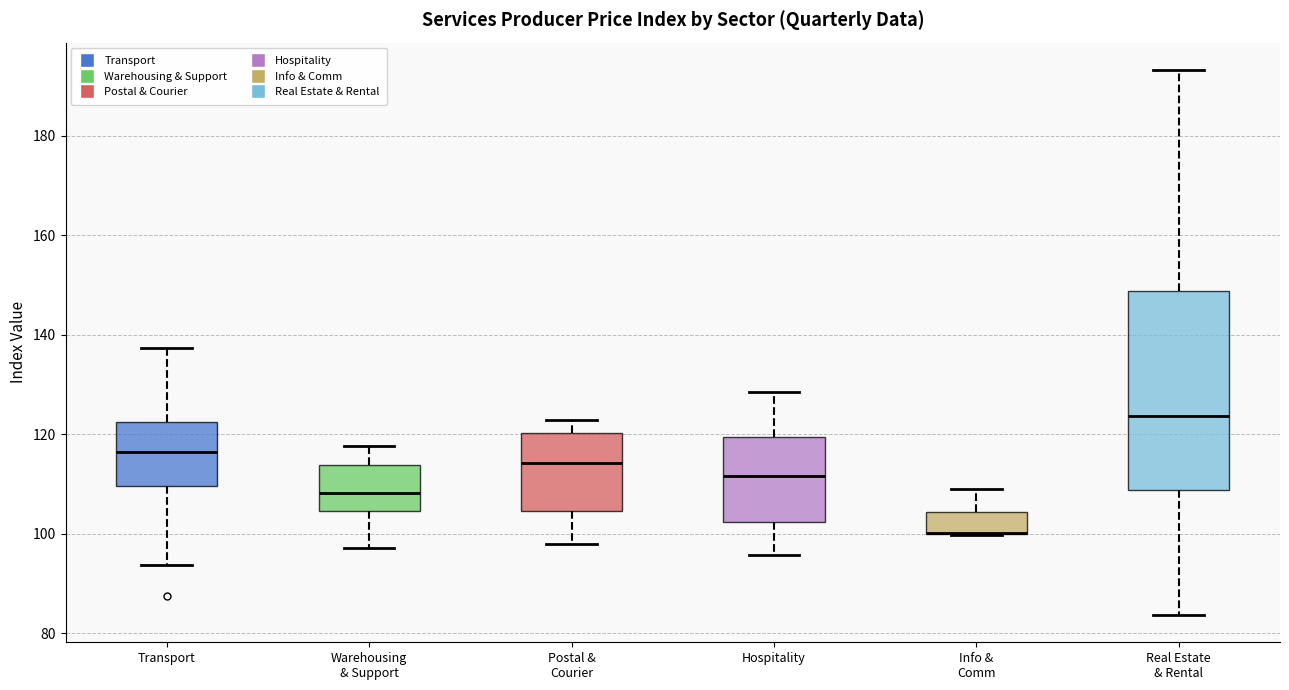

Reading left to right, transcribe this box plot: for each box, give where its median line is, the range the box spans, and where its two whiskers end, as read against the y-axis. The values are not printed on the chart, so give them approximately, as read against the axis.

Transport: median 116, box 110 to 122, whiskers 94 to 138
Warehousing & Support: median 108, box 104 to 114, whiskers 98 to 118
Postal & Courier: median 114, box 104 to 120, whiskers 98 to 122
Hospitality: median 112, box 102 to 120, whiskers 96 to 128
Info & Comm: median 100 (drawn on the box's lower edge), box 100 to 104, whiskers 100 to 110
Real Estate & Rental: median 124, box 108 to 148, whiskers 84 to 194